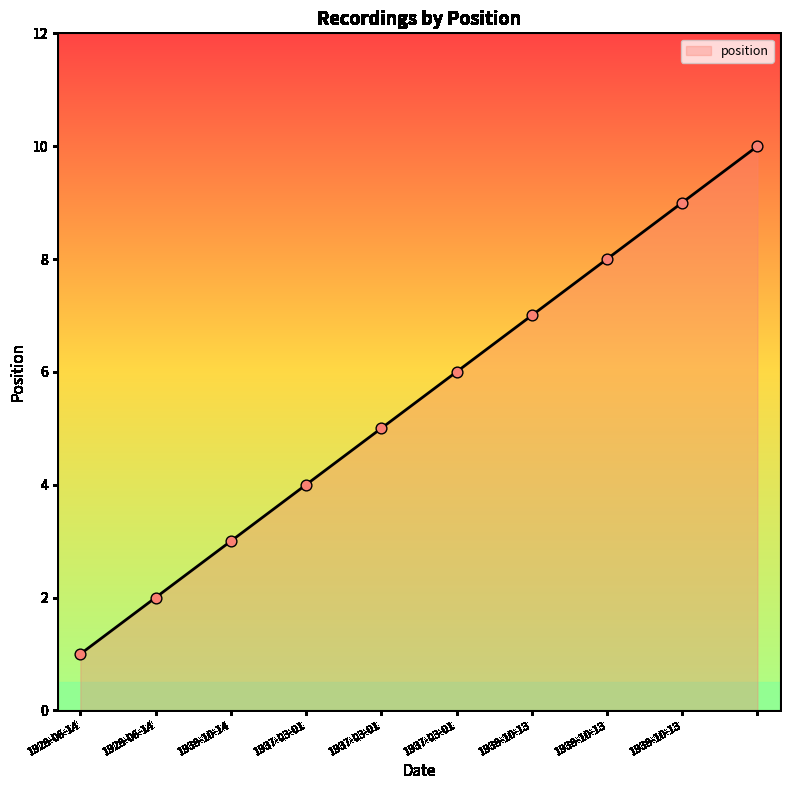

What is the maximum value shown in the chart?

10